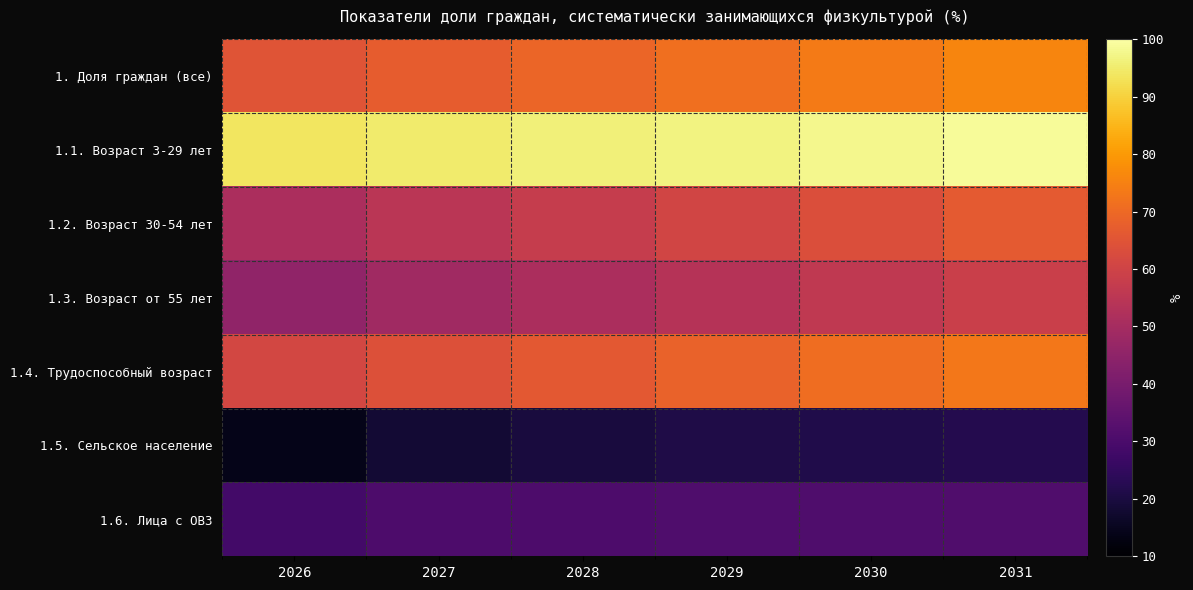

What is the total value across all series at 2028?

390.7